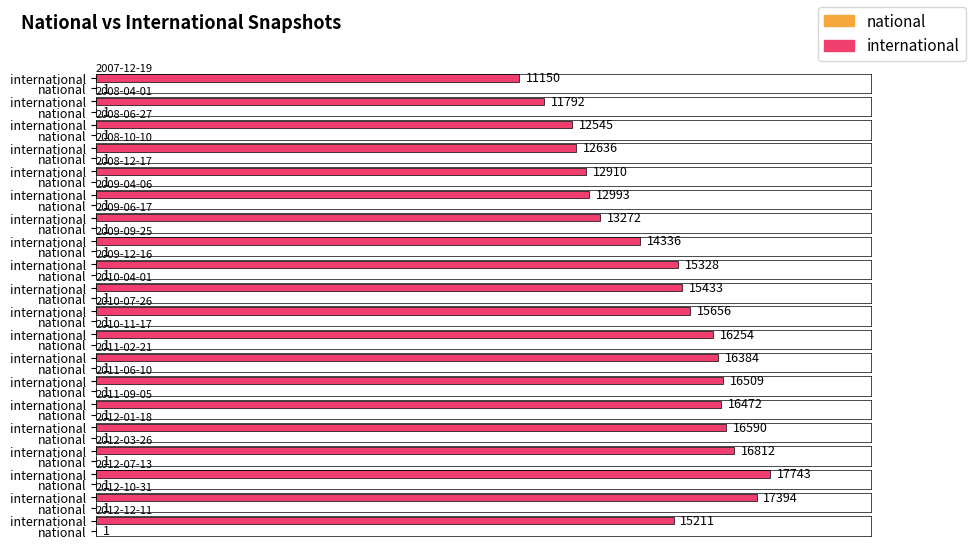

What is the greatest value displayed?

17743